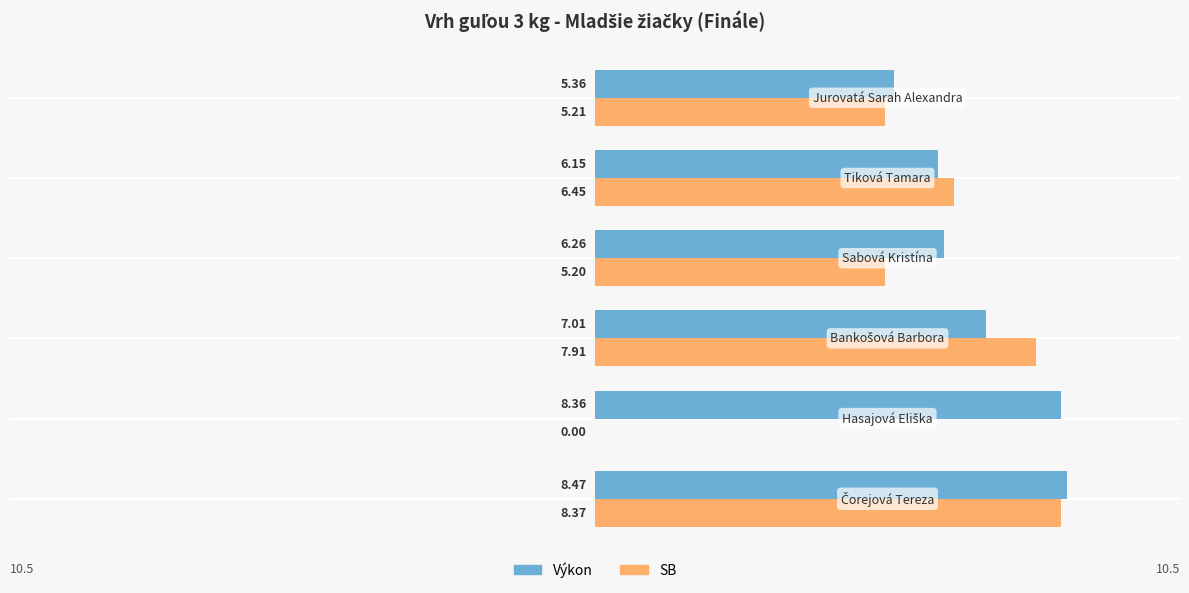

What is the sum of all SB values?

33.1